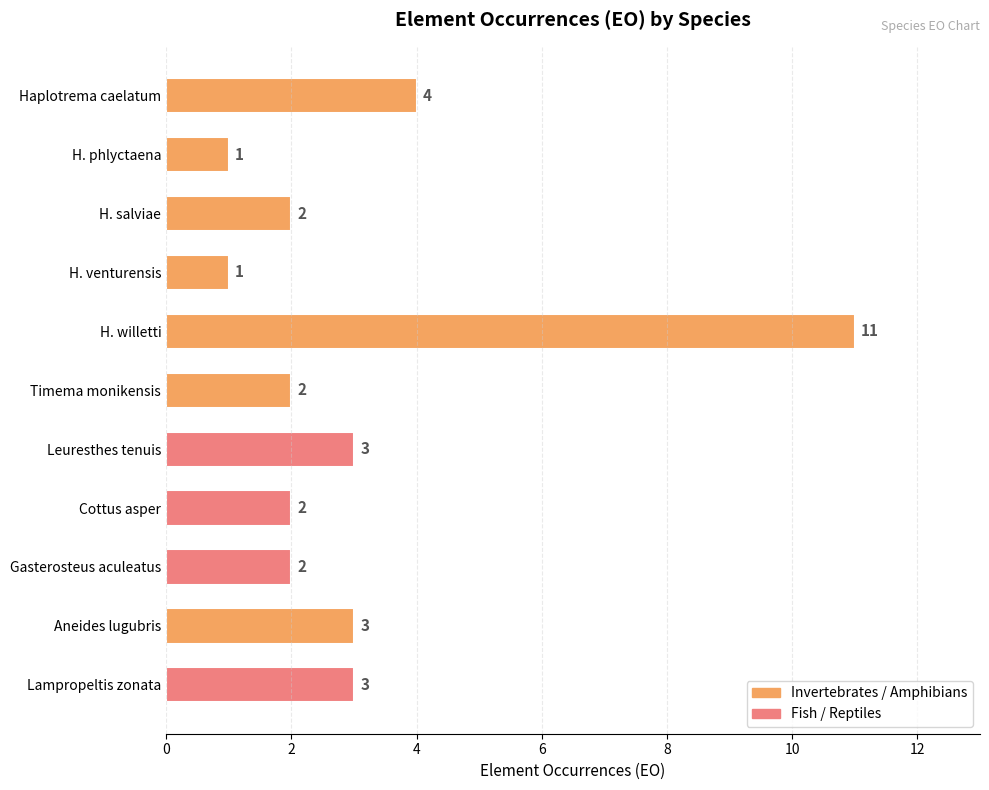

Where is the data nearest to the value 6?

Haplotrema caelatum